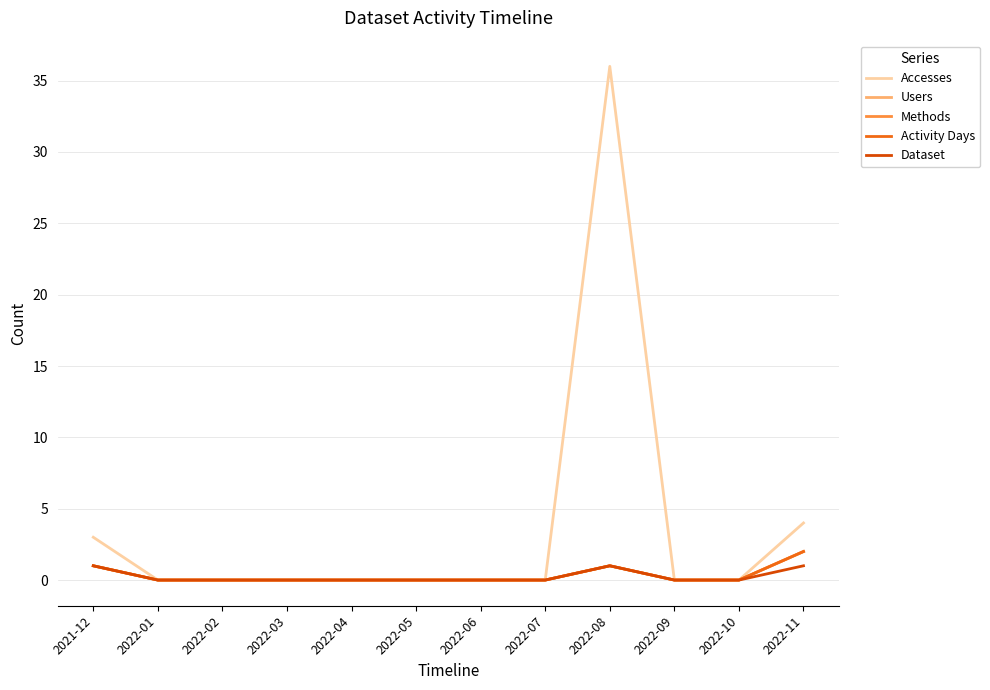

True or false: Dataset and Activity Days intersect in this chart.

False